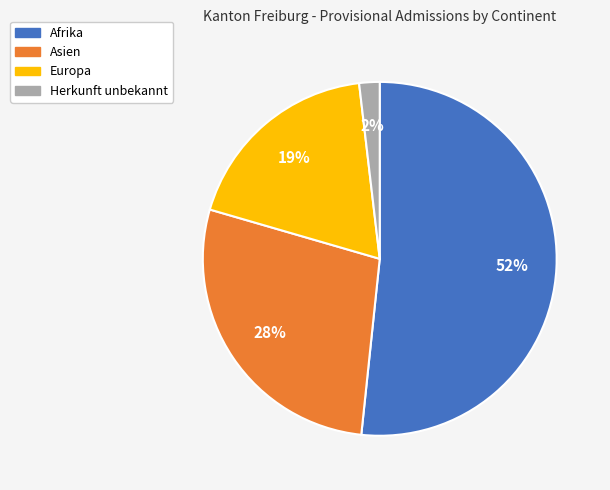

Is there a majority slice in this chart?

Yes